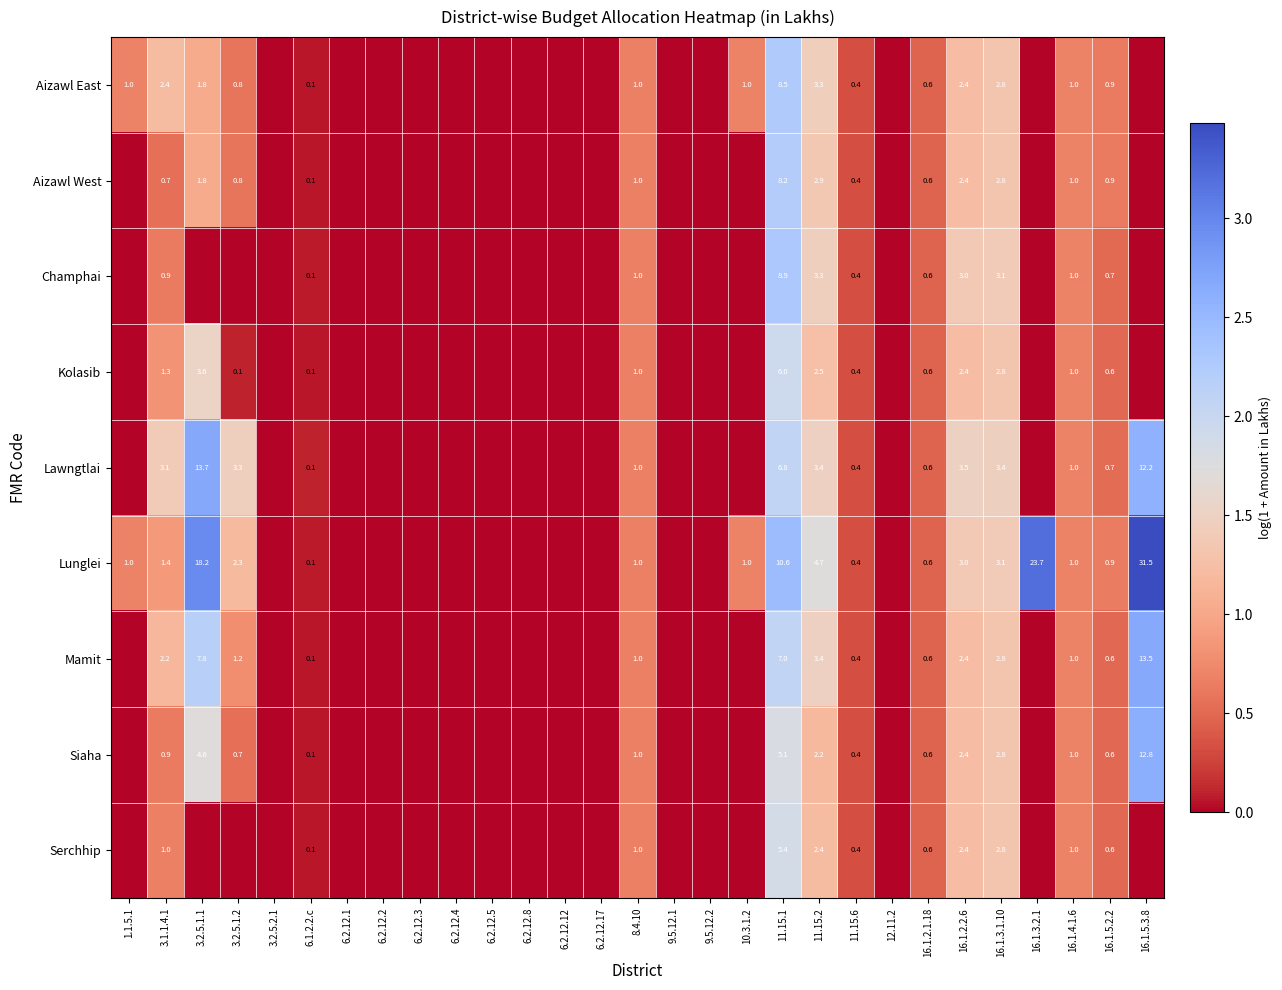

Is it true that Lunglei equals 13.0 at 16.1.5.3.8?

False